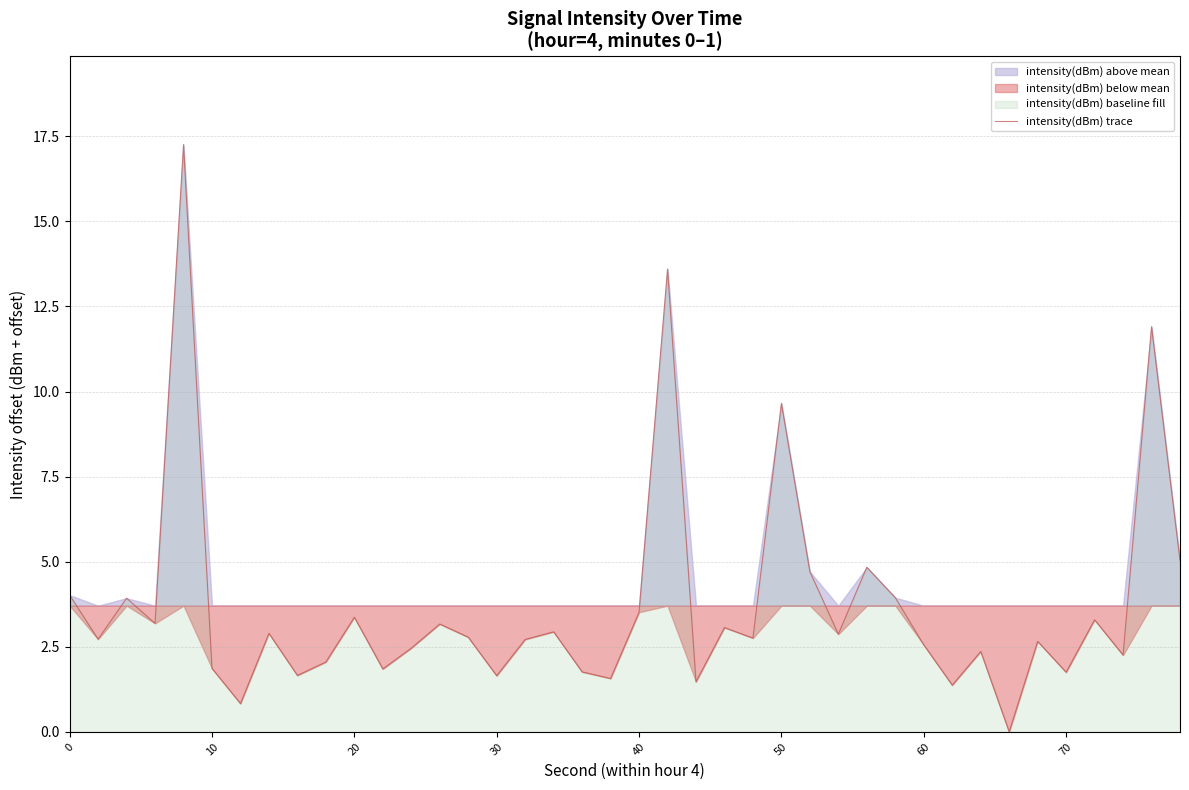

Reading left to right, what are all the values shown in this chart?

4.0	2.7	3.9	3.2	17.3	1.9	0.8	2.9	1.7	2.1	3.4	1.8	2.5	3.2	2.8	1.7	2.7	2.9	1.8	1.6	3.5	13.6	1.5	3.1	2.8	9.7	4.7	2.9	4.8	3.9	2.6	1.4	2.4	0.0	2.7	1.8	3.3	2.3	11.9	5.0